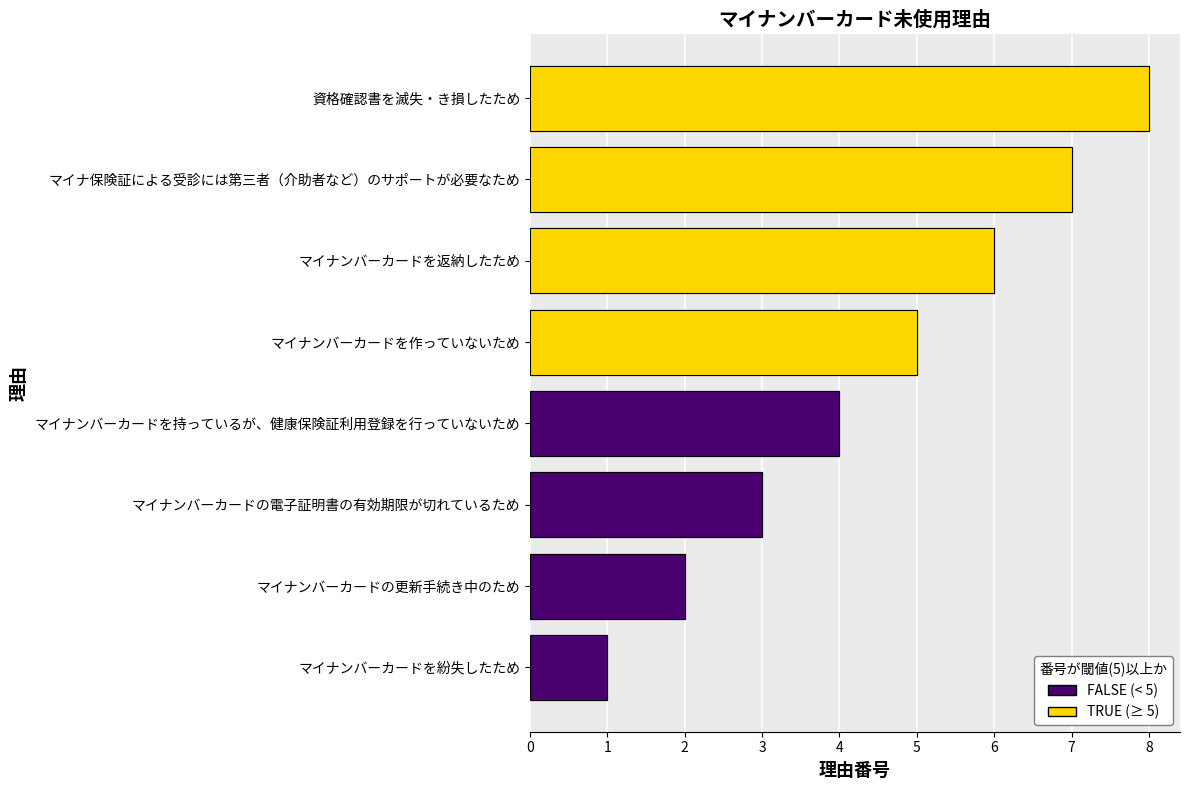

What is the difference between the maximum and minimum values?

7